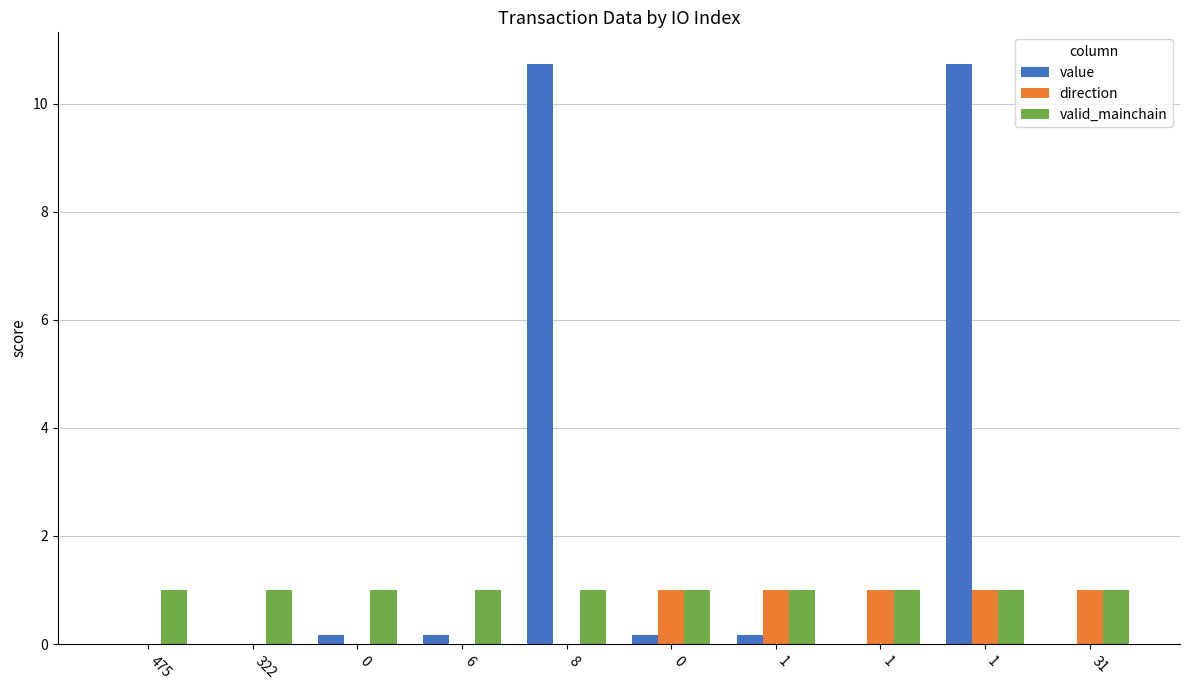

How many categories are shown in the chart?

10